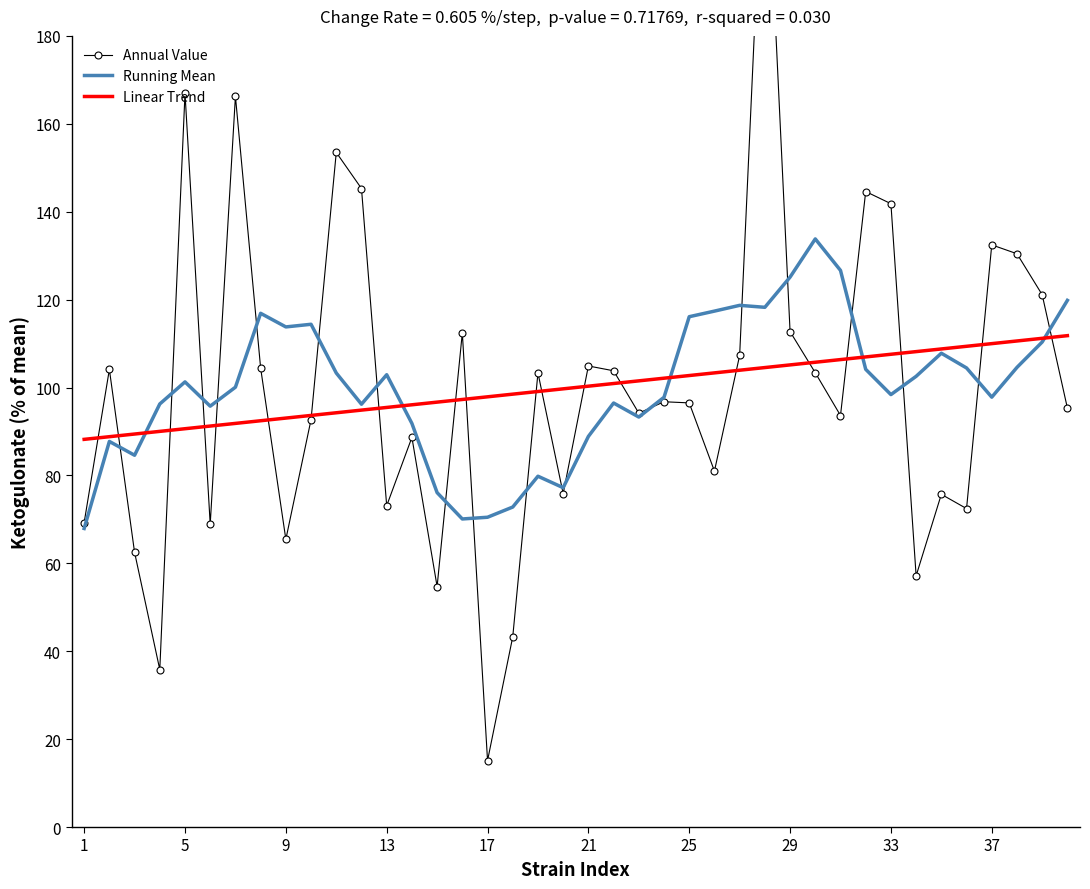

The value of Running Mean at 21 is 28.8. True or false?

False